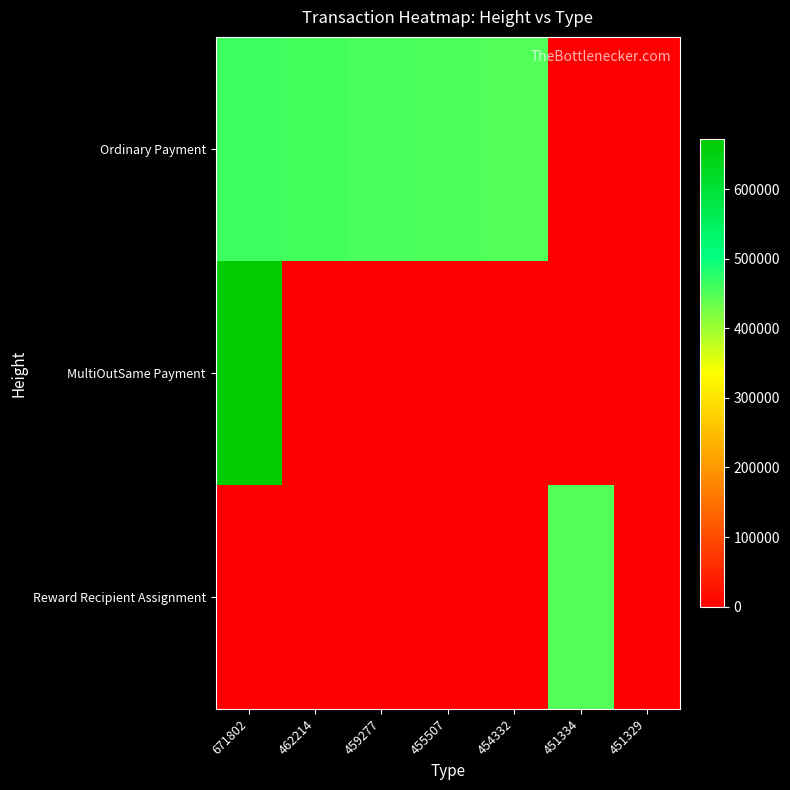

Between 455507 and 451329, which series saw the biggest shift?

Ordinary Payment